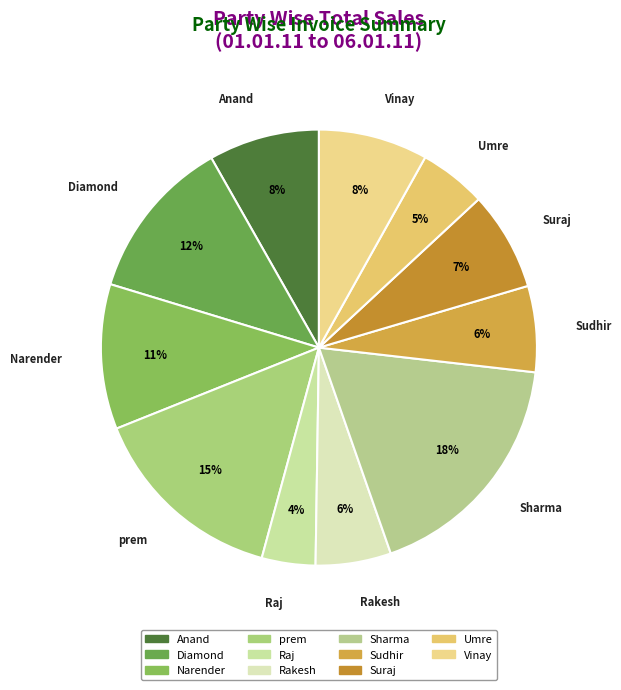

Combined, do Sudhir and Vinay account for over 50%?

No